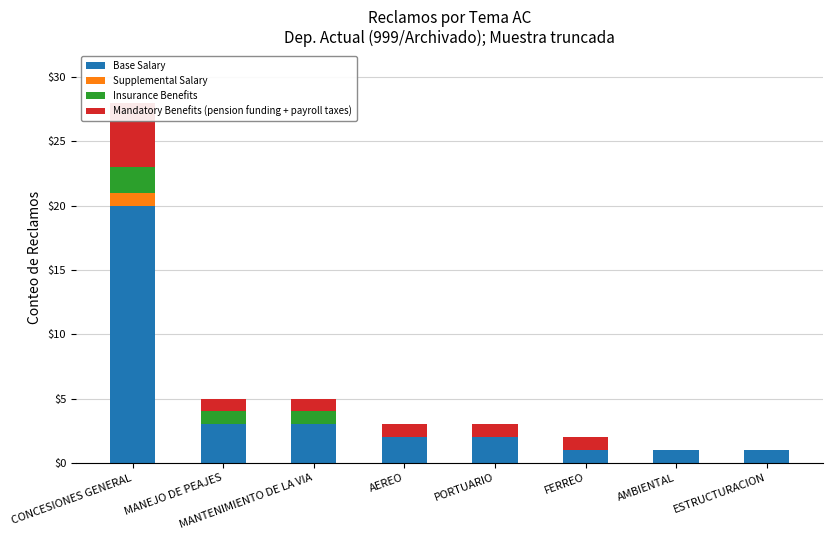

What position from the right is MANTENIMIENTO DE LA VIA?

6